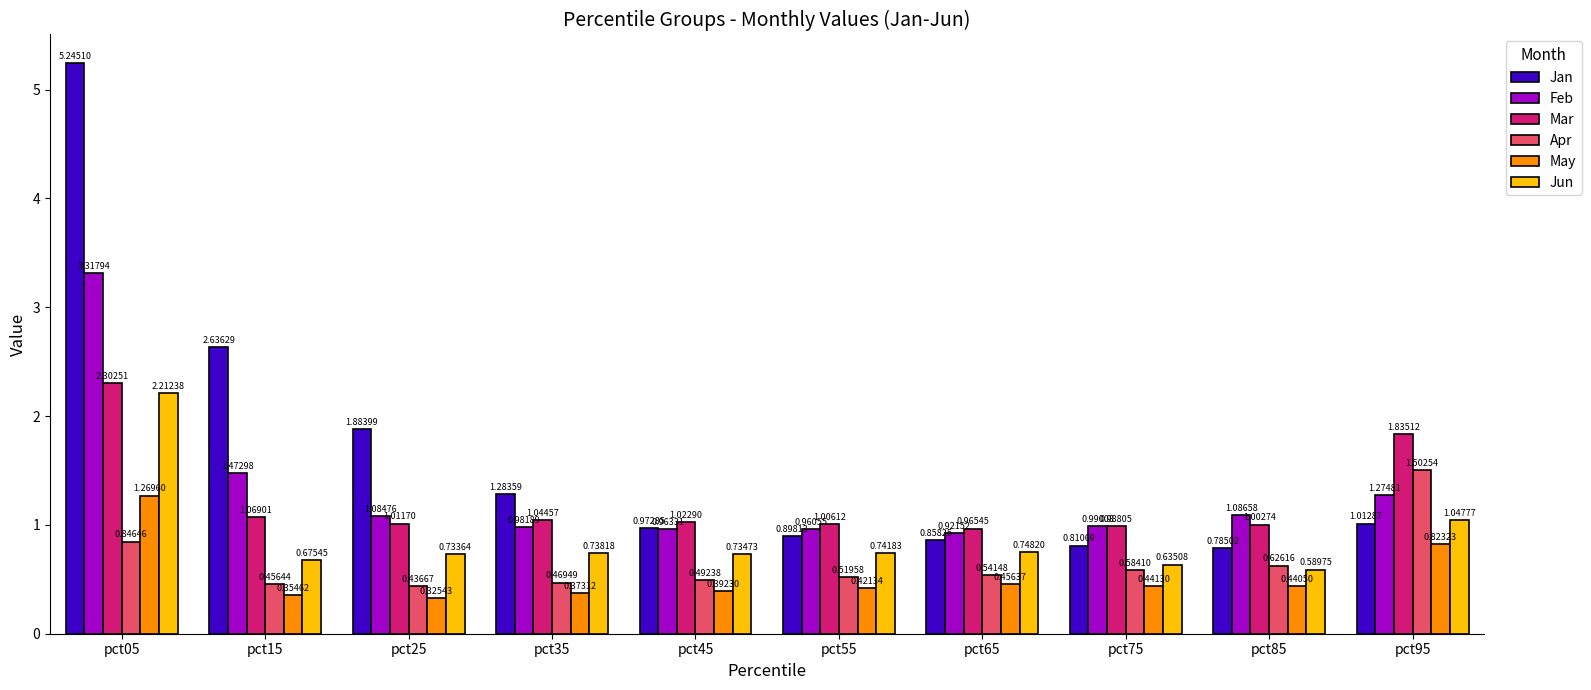

How many bars are there in each group?

6